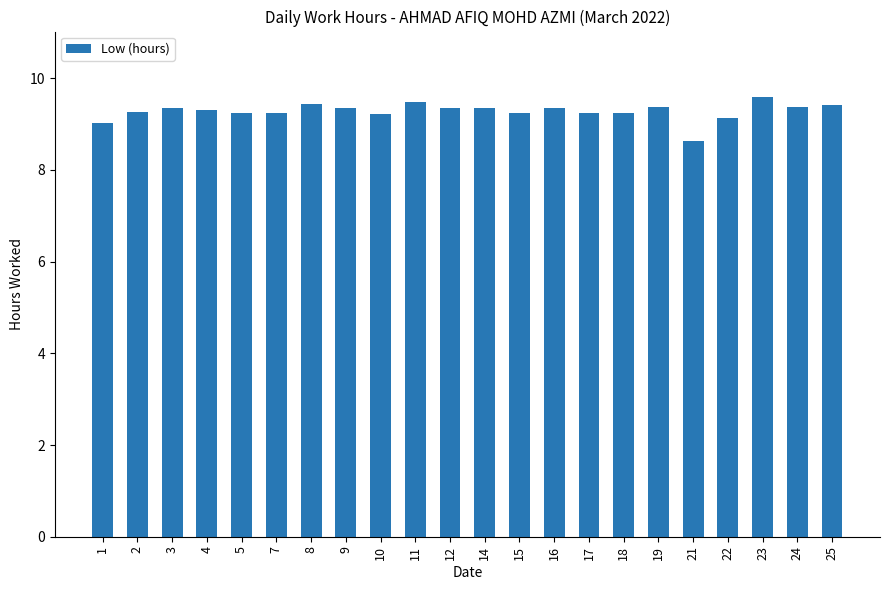

How many bars are there in total?

22